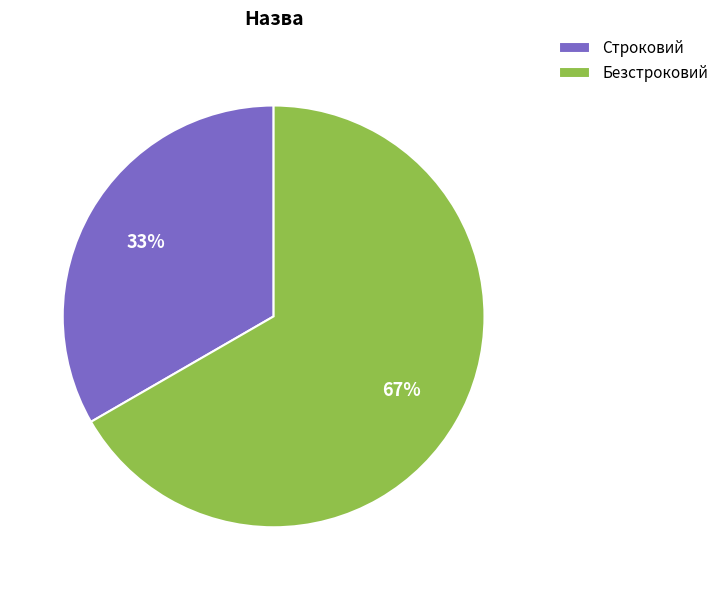

Is it true that Безстроковий is 60% of the pie?

False